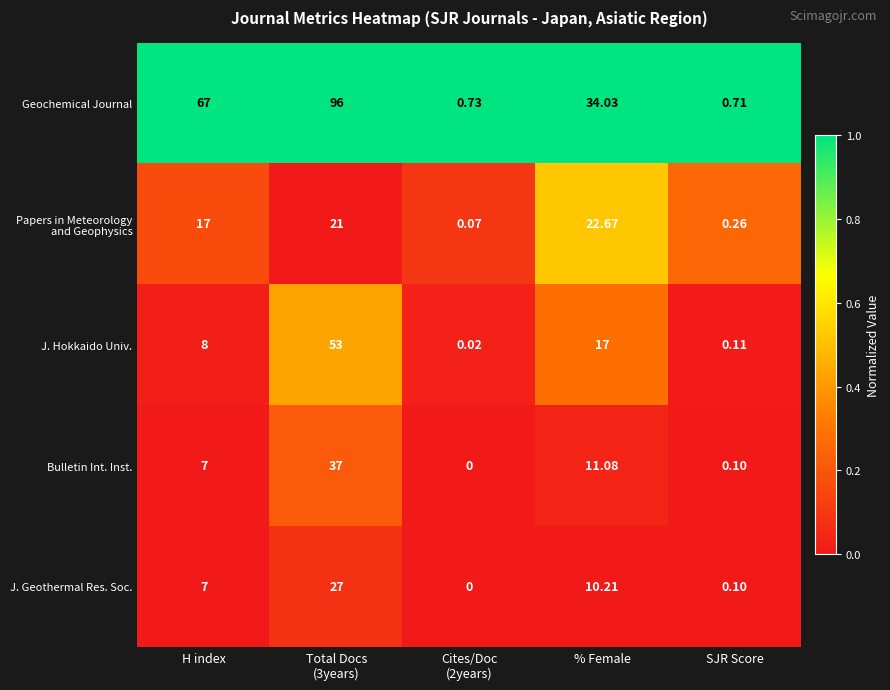

Which series has the largest total across all categories?

Geochemical Journal